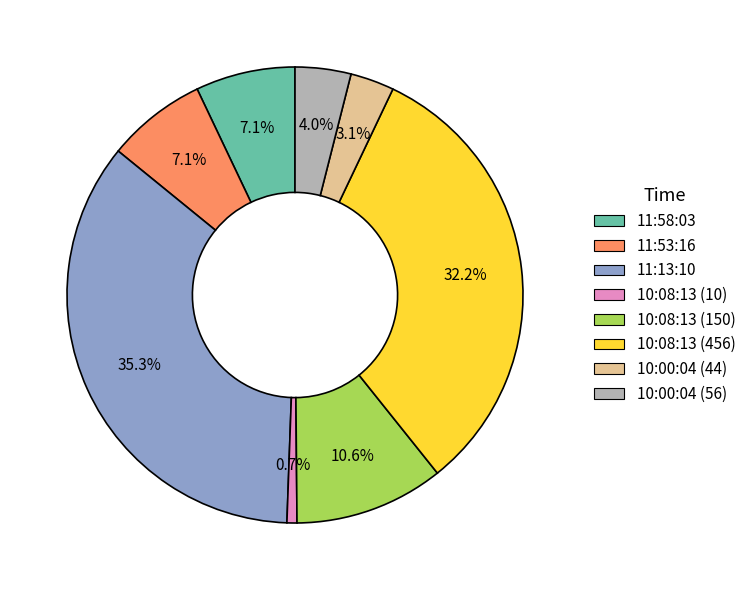

How many segments does this pie chart have?

8